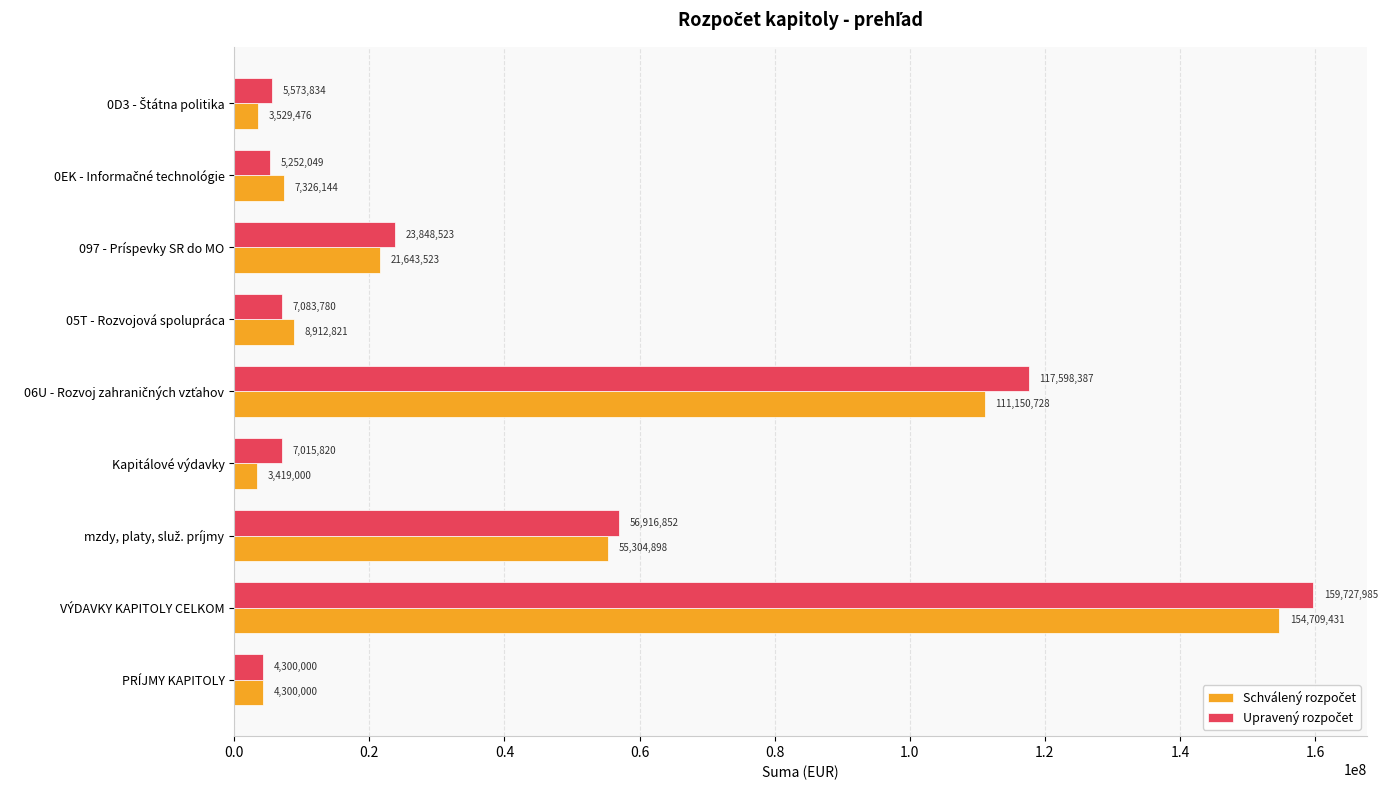

At which category does the chart reach its minimum across all series?

Kapitálové výdavky